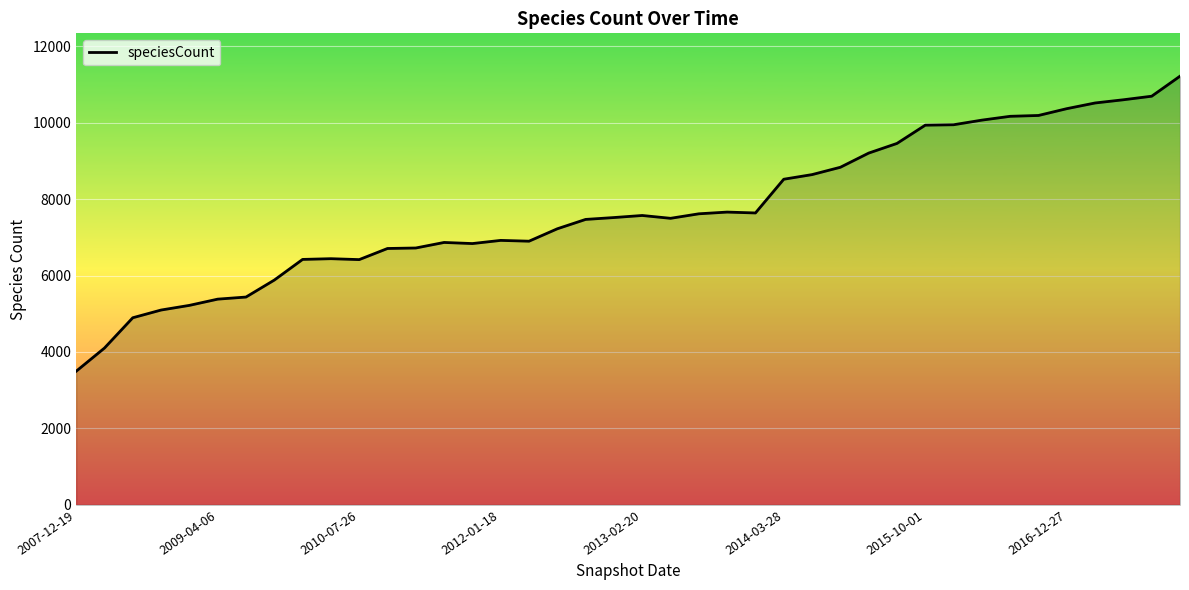

What is the greatest value displayed?

11219